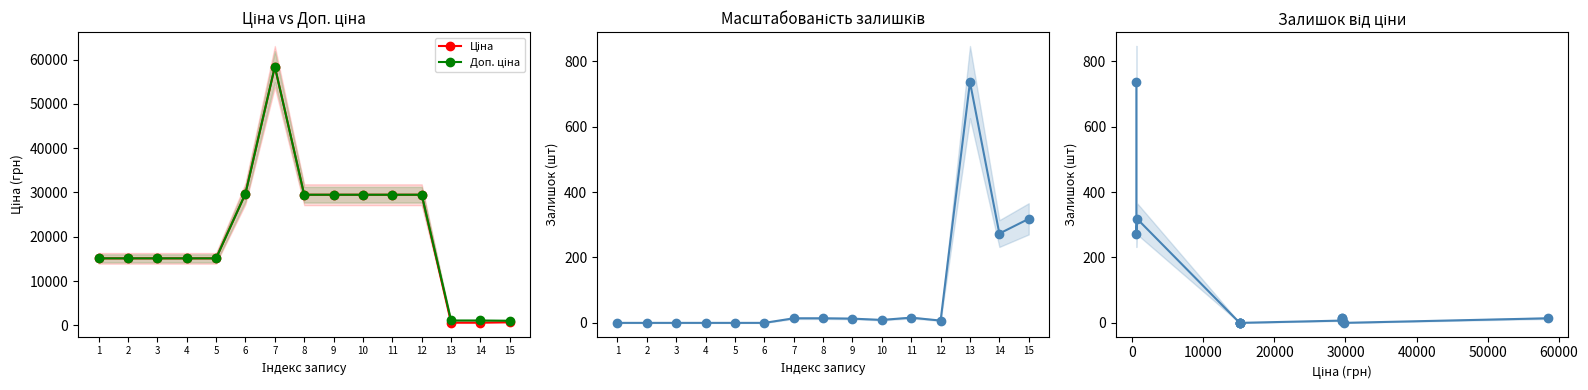

The value of Доп. ціна at 3 is 26019.7. True or false?

False